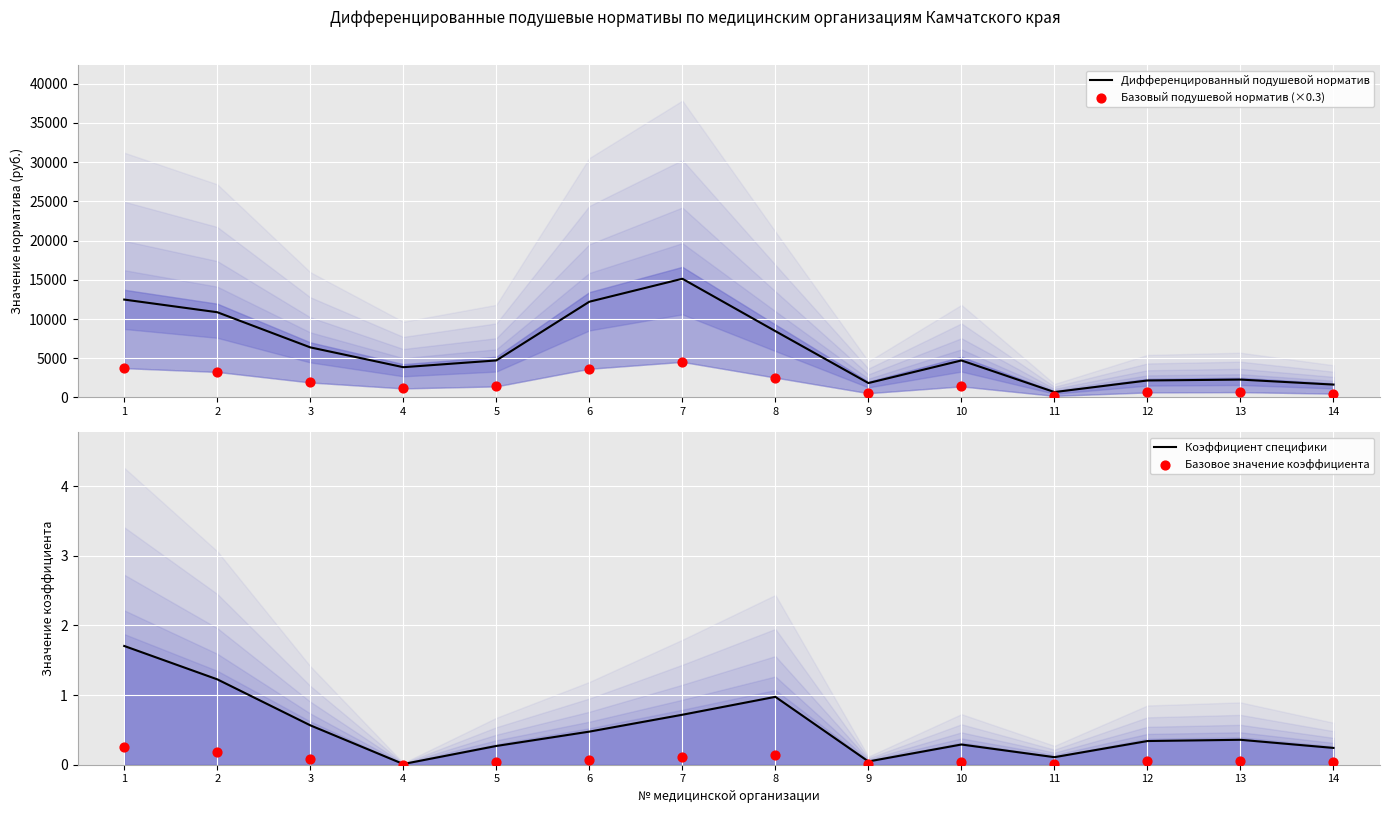

What is the total value across all series at 12?

2821.1